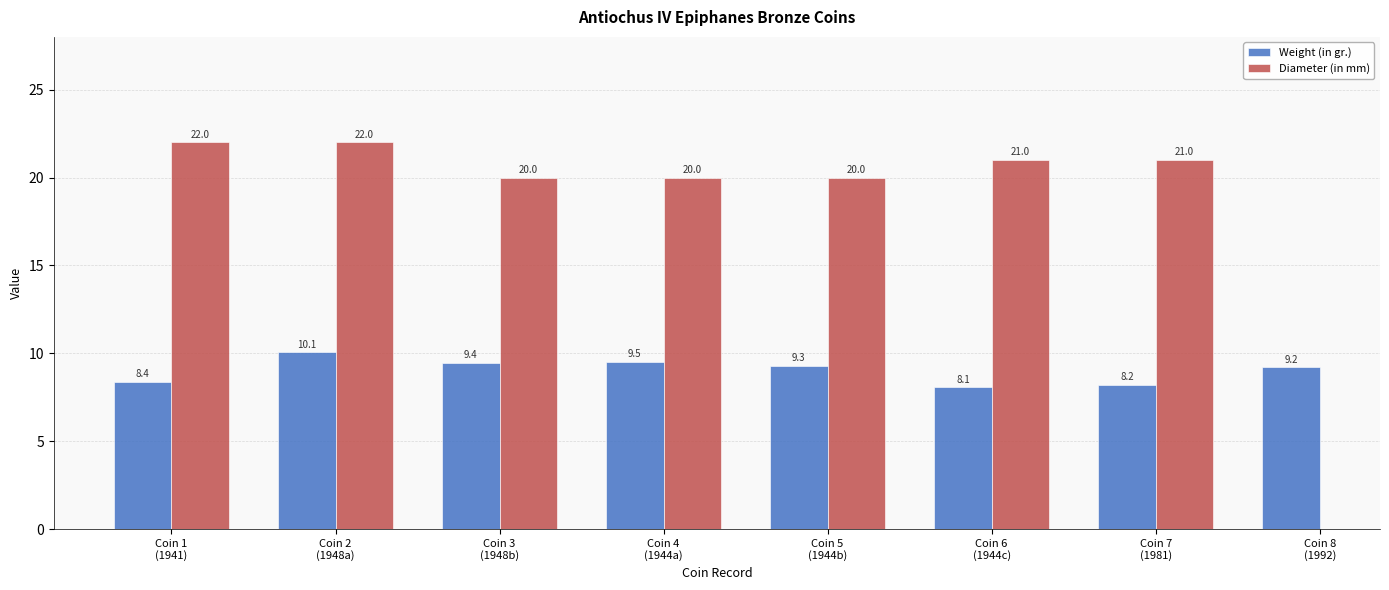

Which label corresponds to the smallest value in the chart?

Coin 6
(1944c)